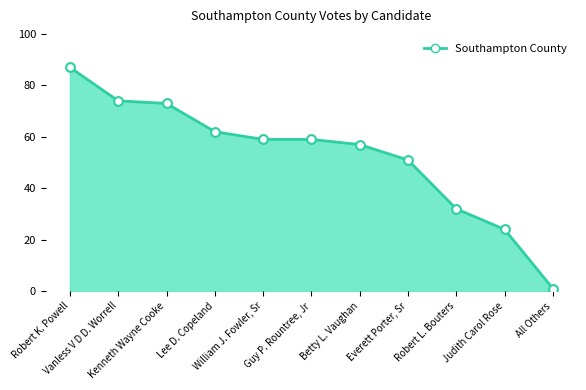

Approximately how many times larger is the value at Judith Carol Rose compared to Betty L. Vaughan?

0.4